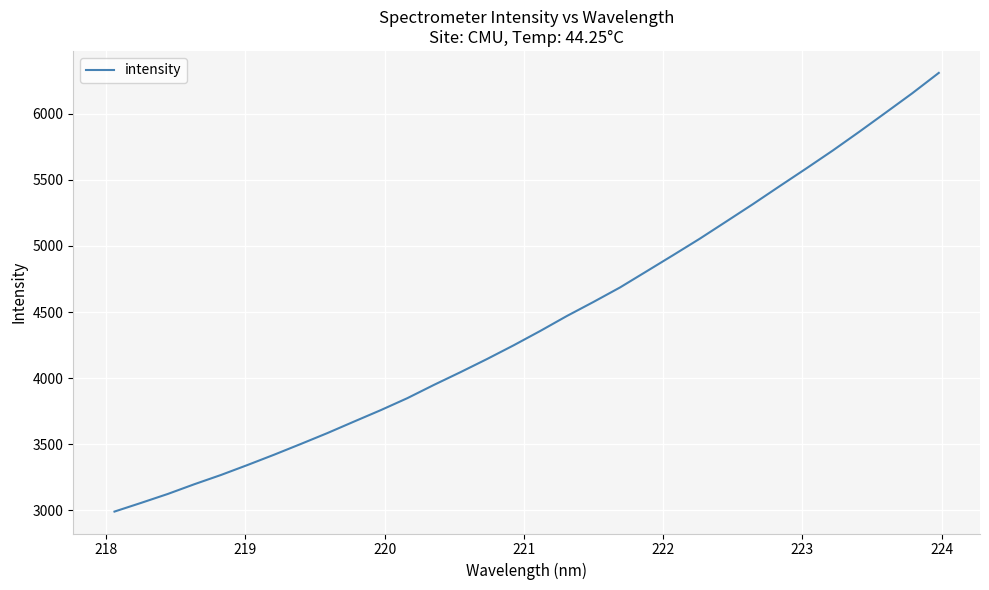

What is the maximum value shown in the chart?

6310.4